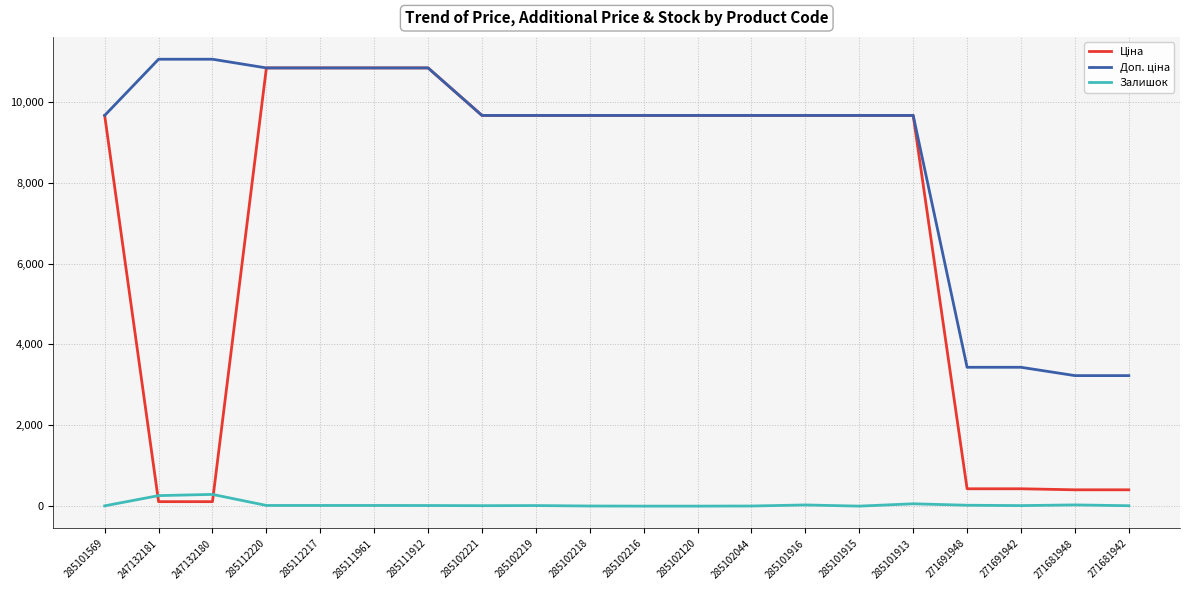

What is the spread (max minus min) of values at 285102120?

9664.7